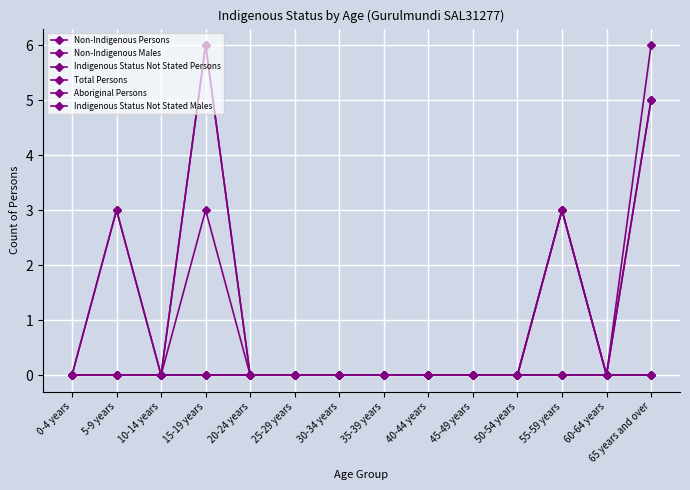

The value of Non-Indigenous Persons at 55-59 years is 3. True or false?

True